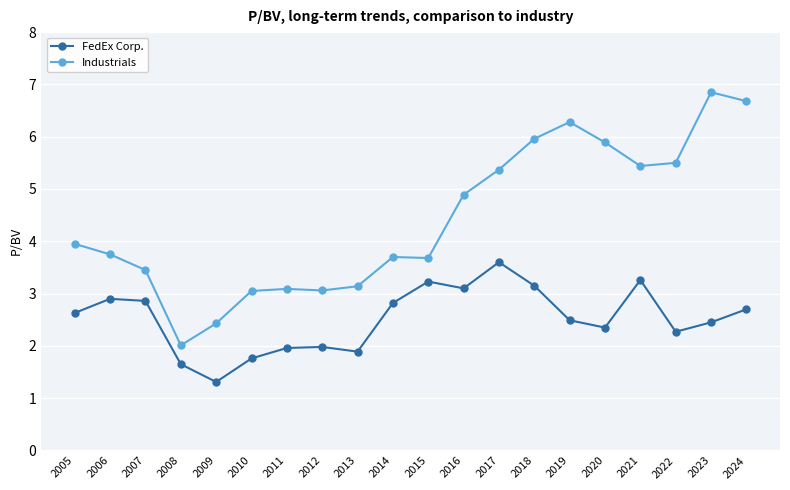

What is the difference between the Industrials values at 2015 and 2022?

1.8